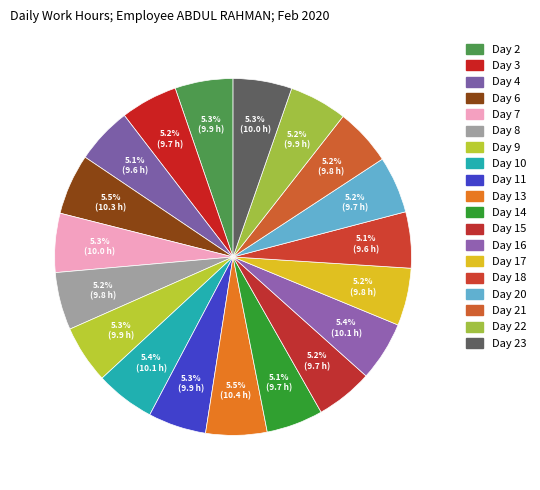

How many segments does this pie chart have?

19